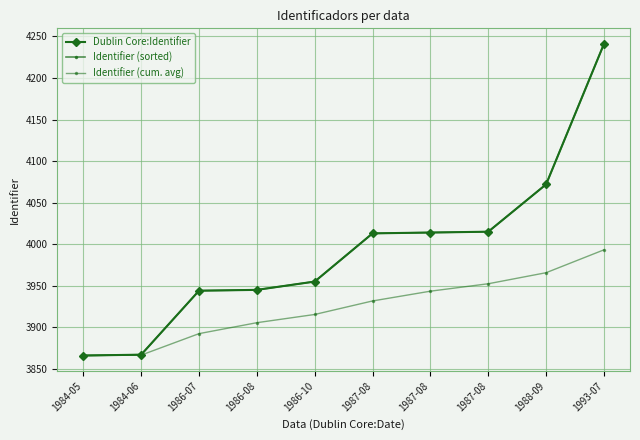

Is this an area chart (filled region under the line)?

No